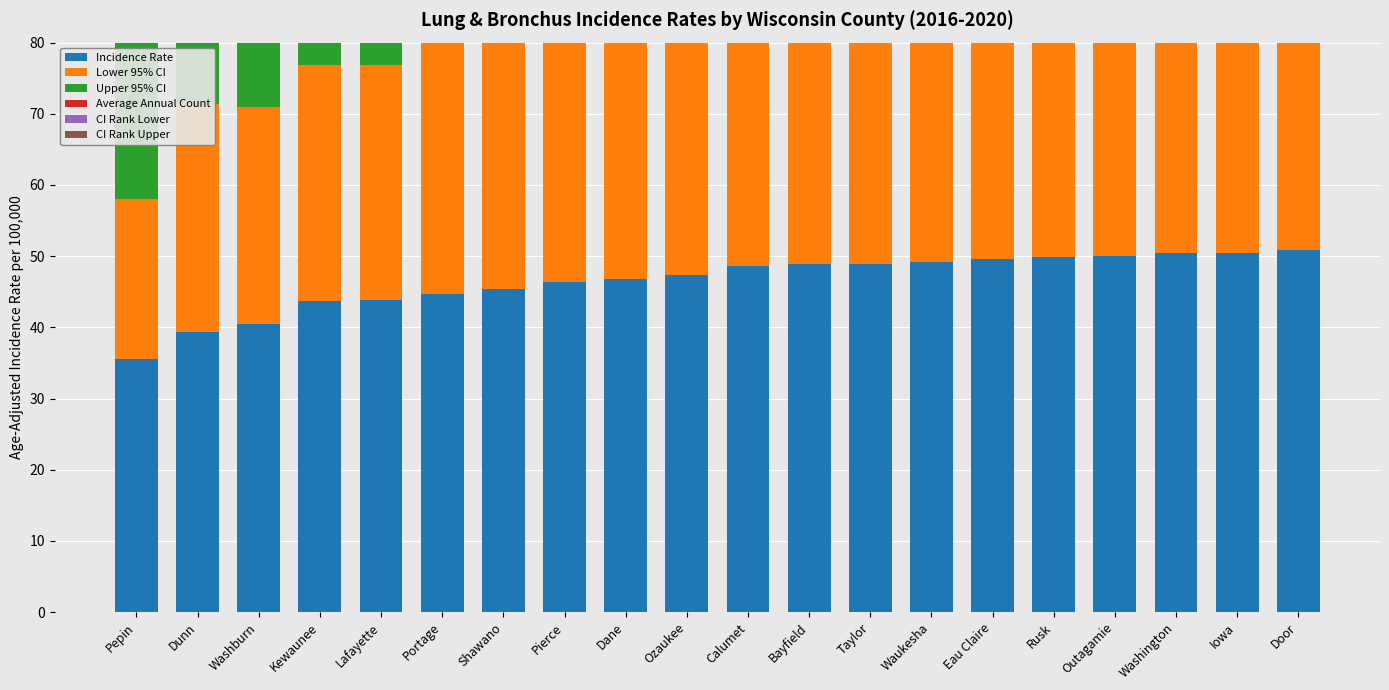

Read the CI Rank Upper value at Outagamie.

68.0